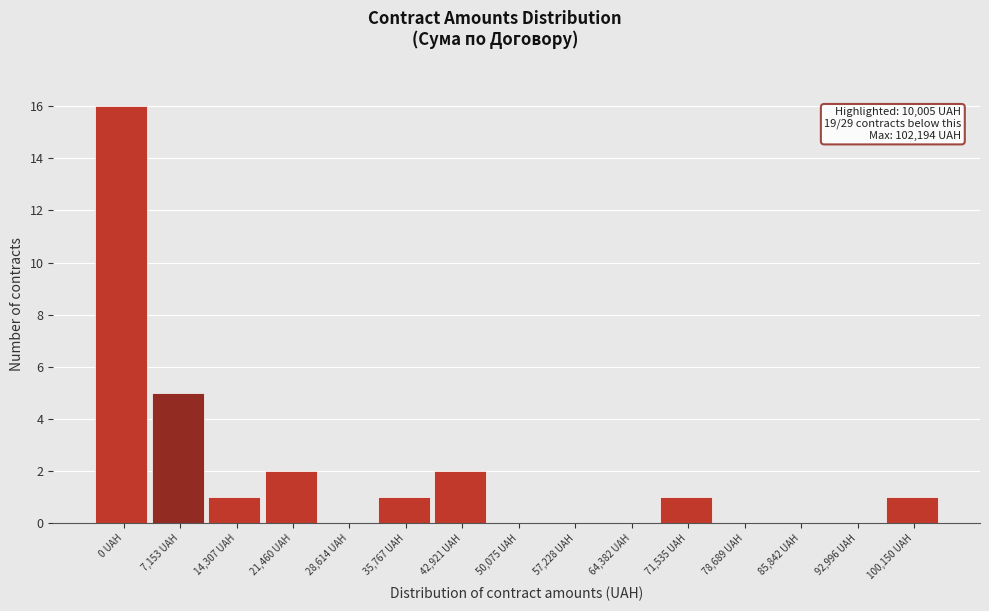

Reading left to right, transcribe all the data shown in this chart.

0 UAH=16	7,153 UAH=5	14,307 UAH=1	21,460 UAH=2	28,614 UAH=0	35,767 UAH=1	42,921 UAH=2	50,075 UAH=0	57,228 UAH=0	64,382 UAH=0	71,535 UAH=1	78,689 UAH=0	85,842 UAH=0	92,996 UAH=0	100,150 UAH=1